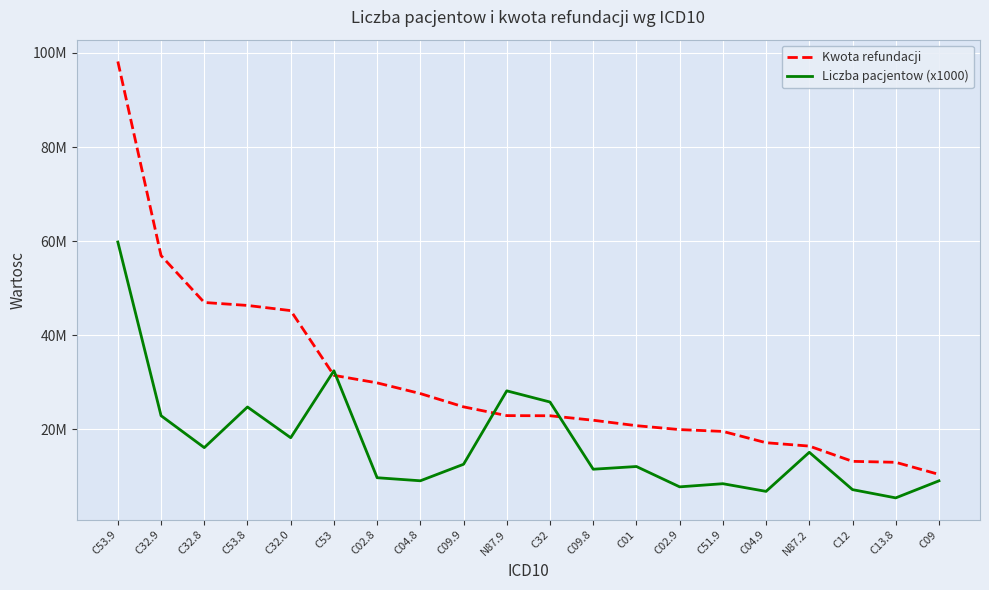

What is the value of the Kwota refundacji point at the 12th from the left?

21954151.2